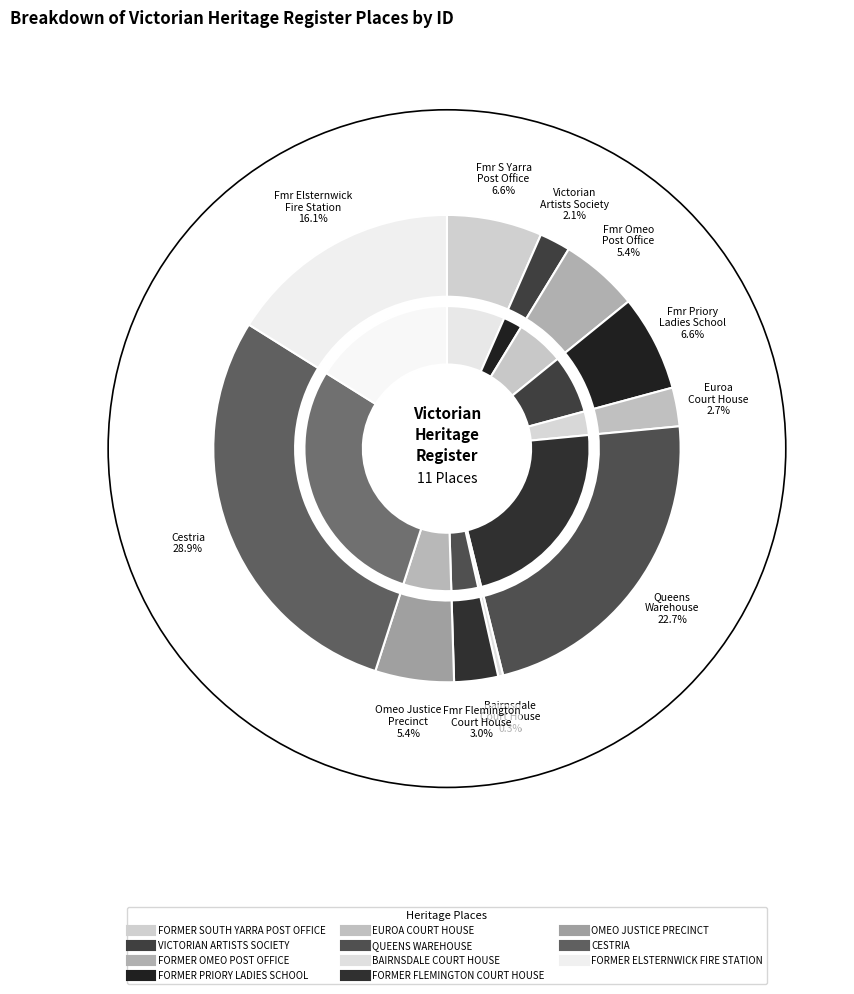

Which category has the biggest portion of the pie?

CESTRIA